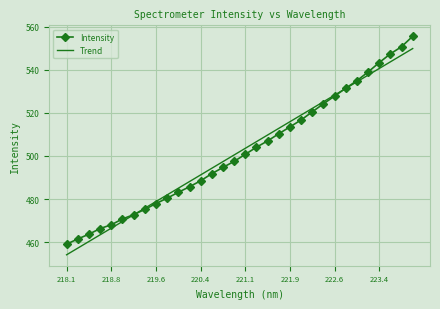

At how many categories does at least one series exceed 552?

1